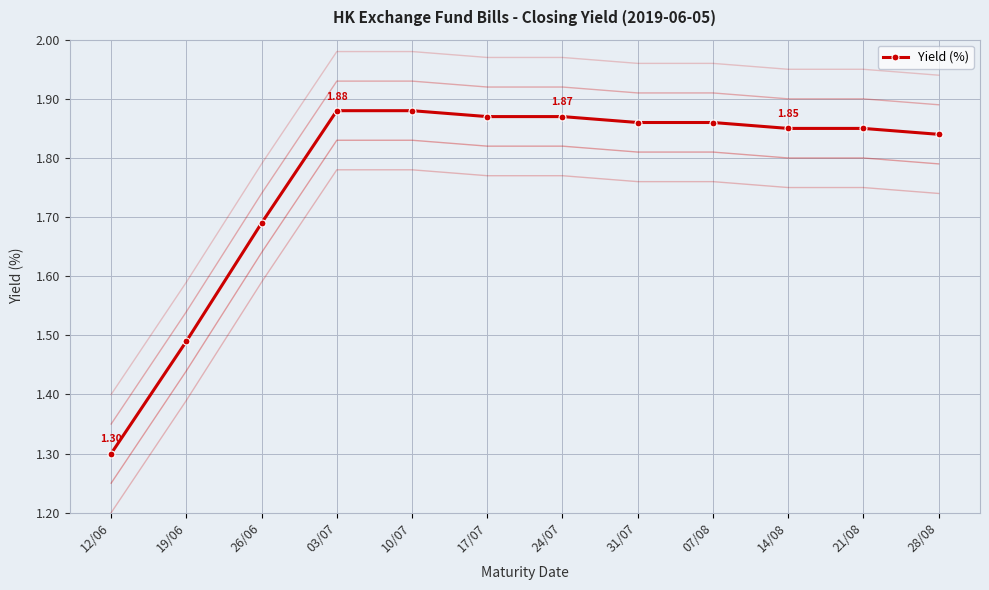

What is the value of the 7th point from the left?

1.9